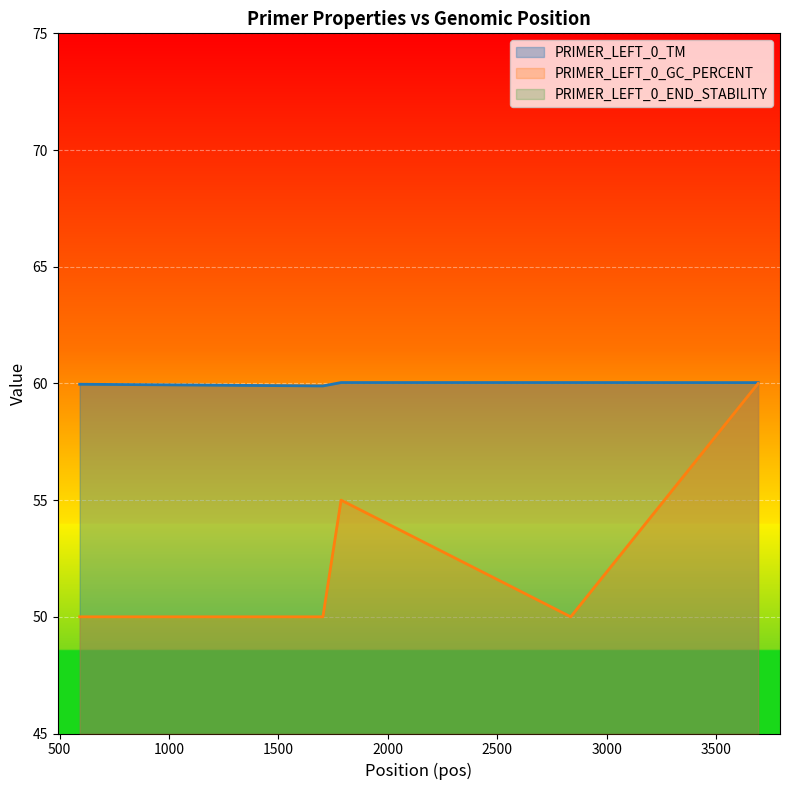

Which series has the largest total across all categories?

PRIMER_LEFT_0_TM